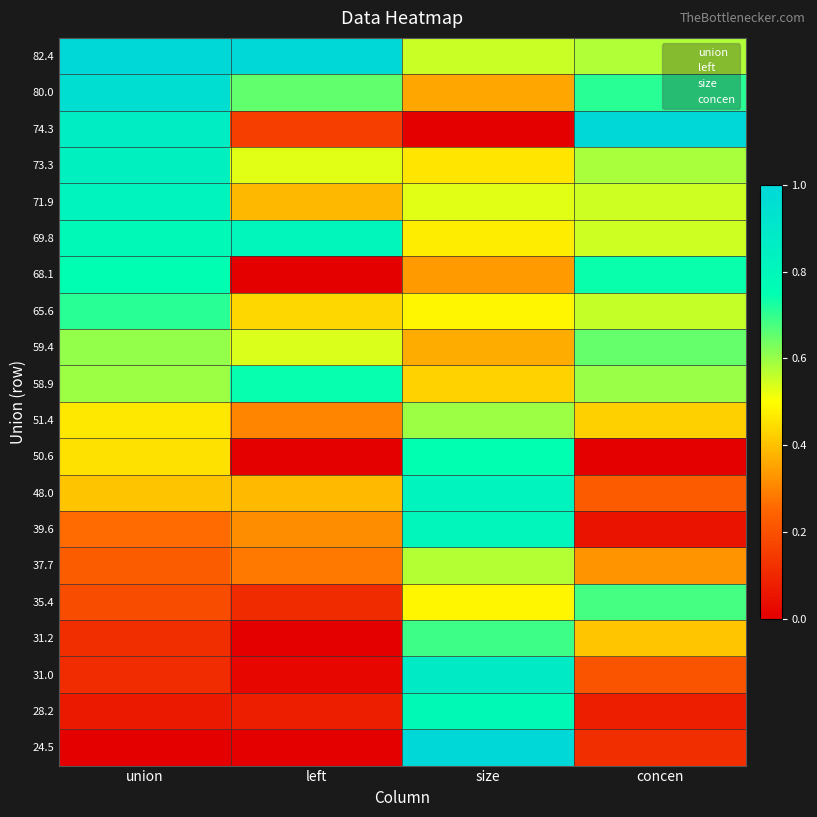

What is the difference between the highest and lowest values at left?

1.0